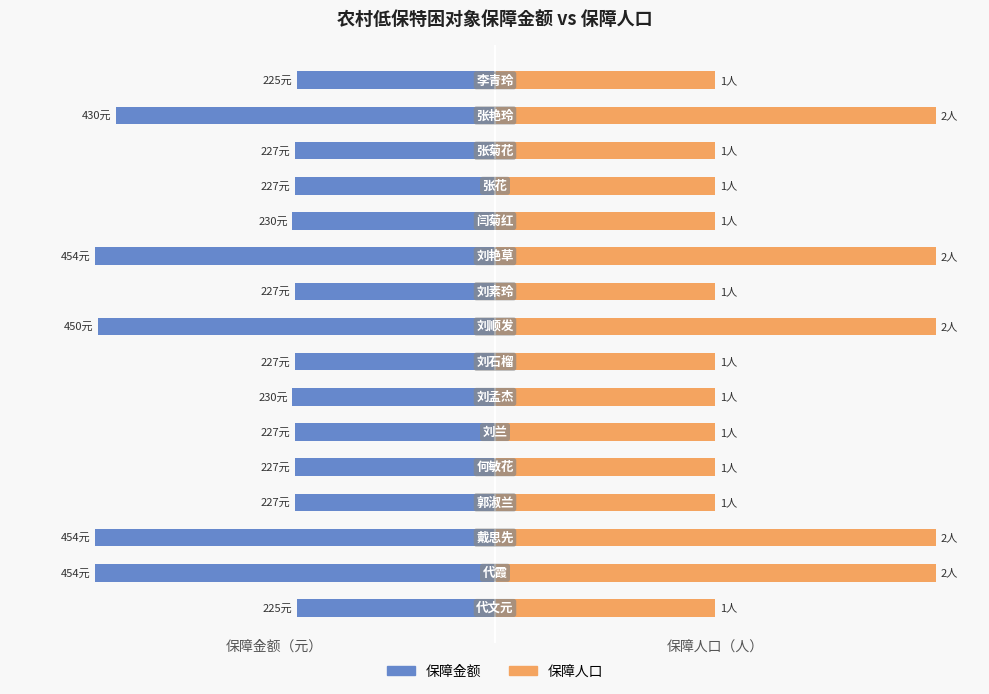

How many bars are there in each group?

2